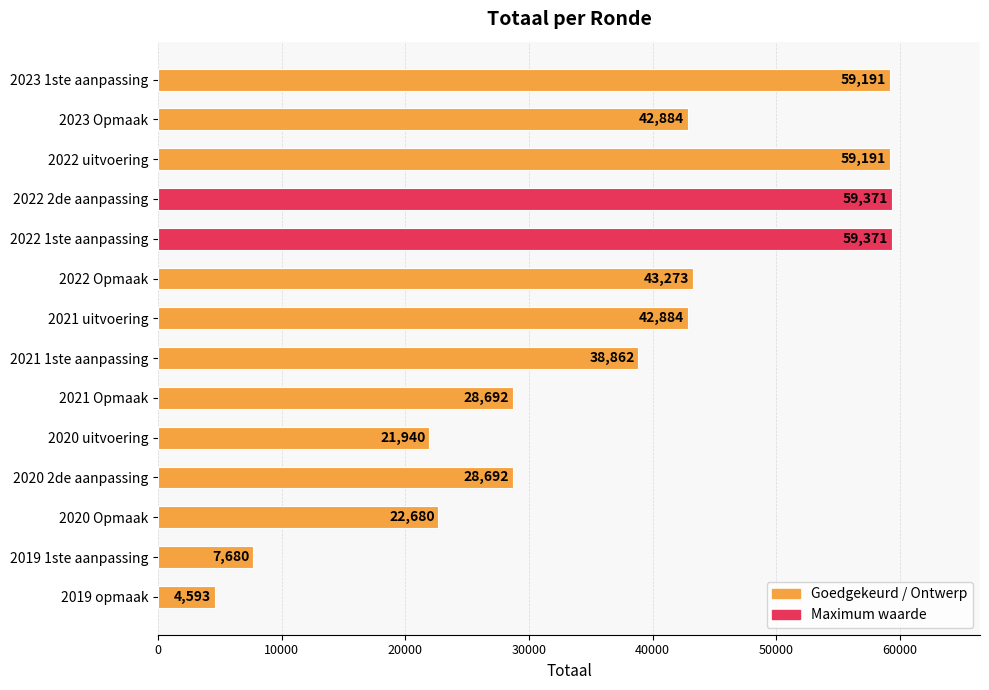

What is the minimum value shown in the chart?

4593